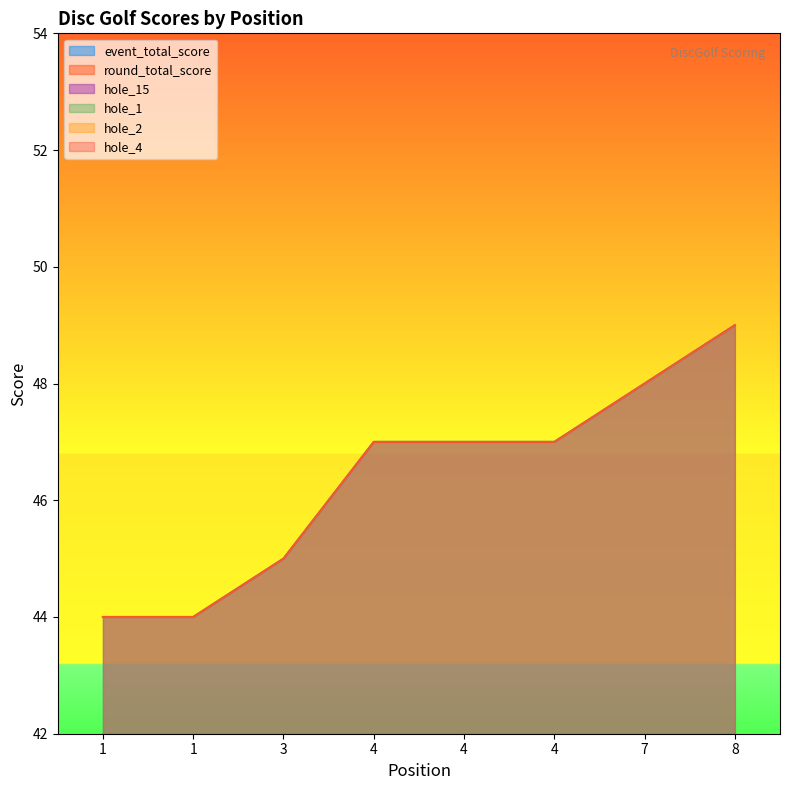

List the series in order of their peak value, highest first.

event_total_score, round_total_score, hole_15, hole_1, hole_2, hole_4